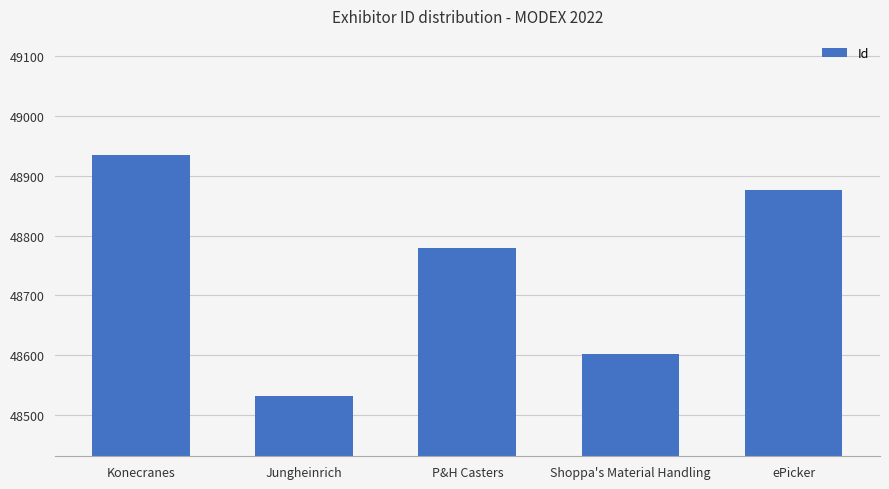

How many values are between 48602 and 48877?

3